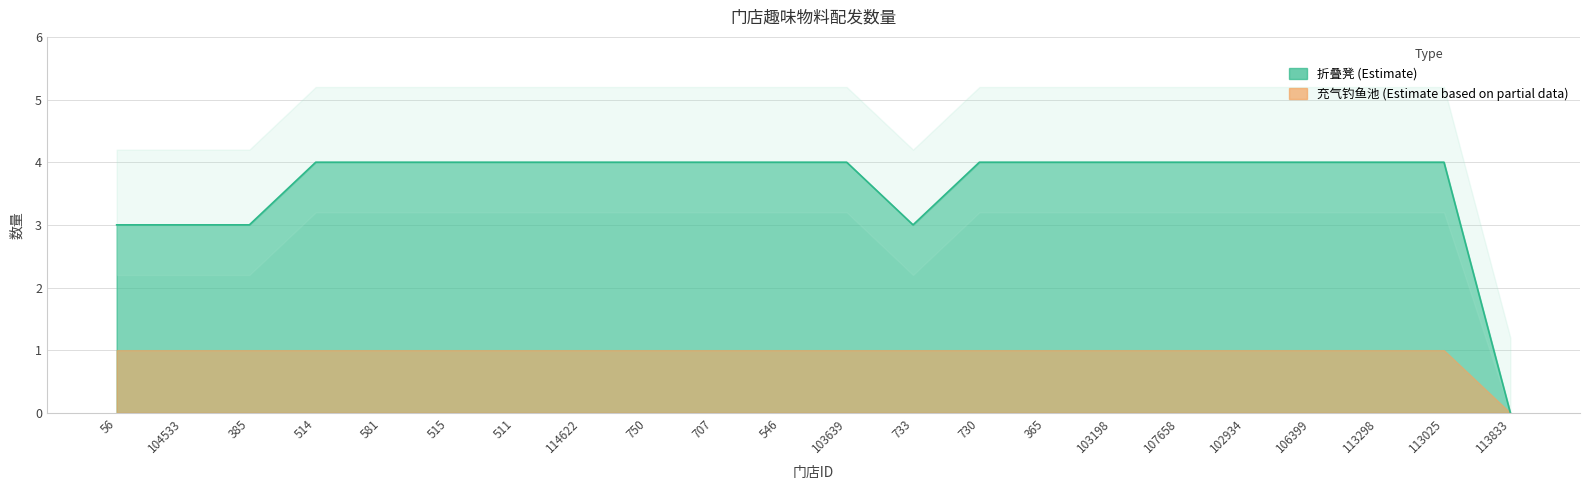

List the labels in order of value, largest first.

514, 581, 515, 511, 114622, 750, 707, 546, 103639, 730, 365, 103198, 107658, 102934, 106399, 113298, 113025, 56, 104533, 385, 733, 113833